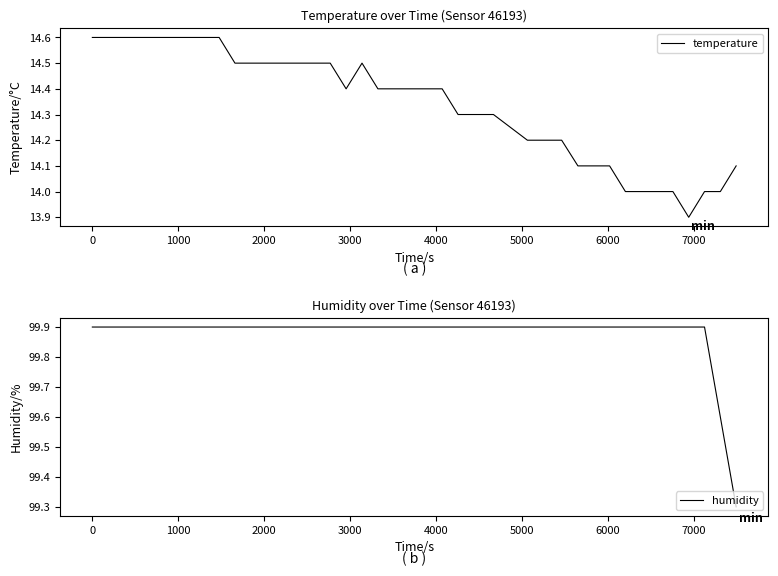

What is the difference between the second highest and minimum values in the temperature series?

0.7